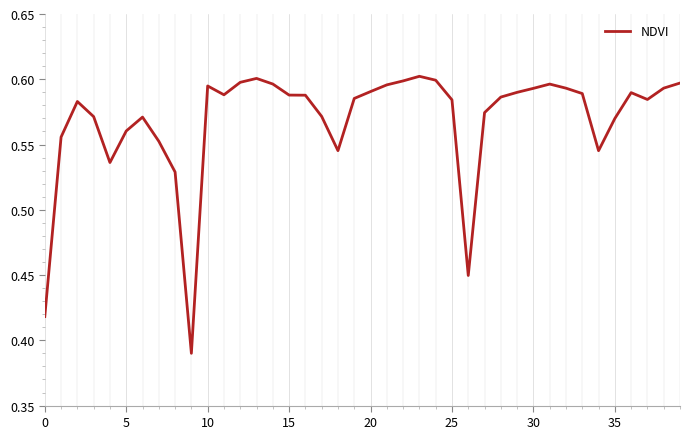

How many lines are shown in the chart?

1